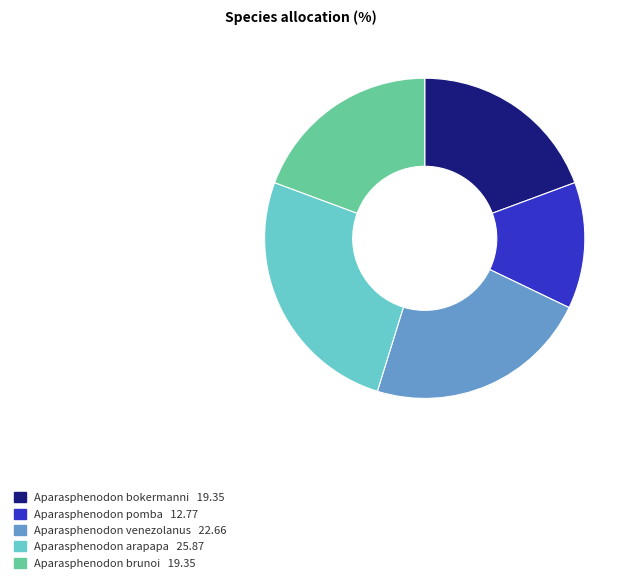

Approximately how many times larger is the value at Aparasphenodon brunoi compared to Aparasphenodon venezolanus?

0.9